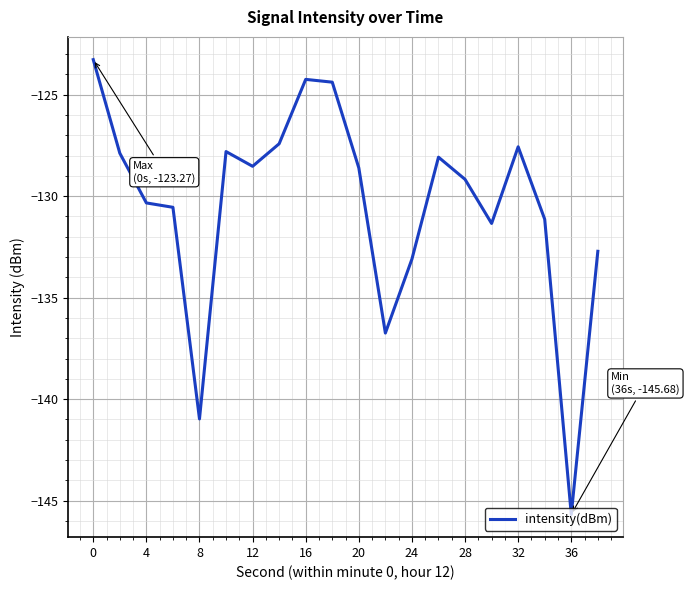

What is the greatest value displayed?

-123.3